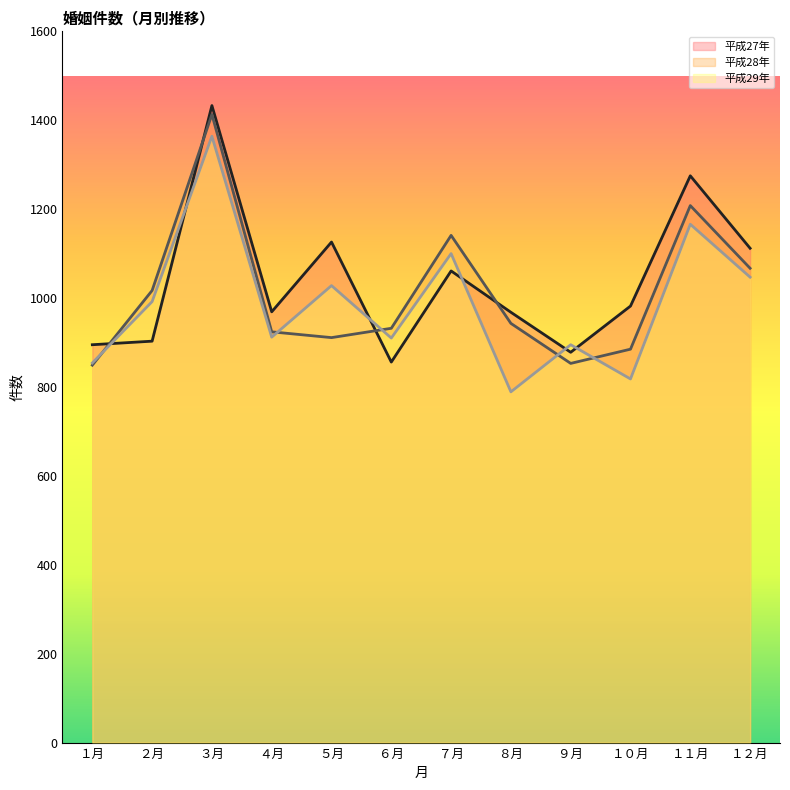

Between ５月 and １２月, which is larger?

５月